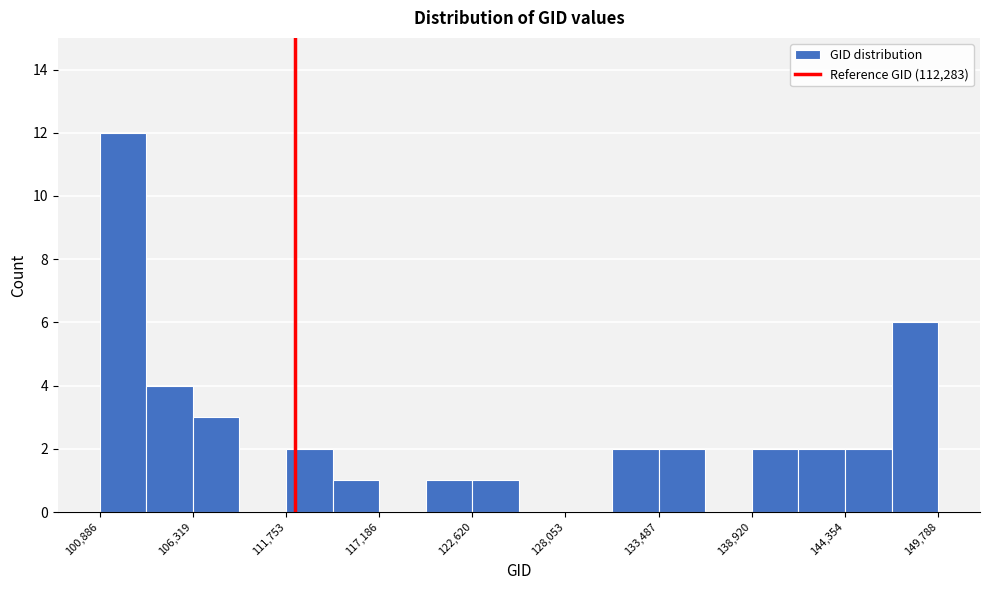

Read against the x-axis, roughly where is the centre of the tallest bar?

102000